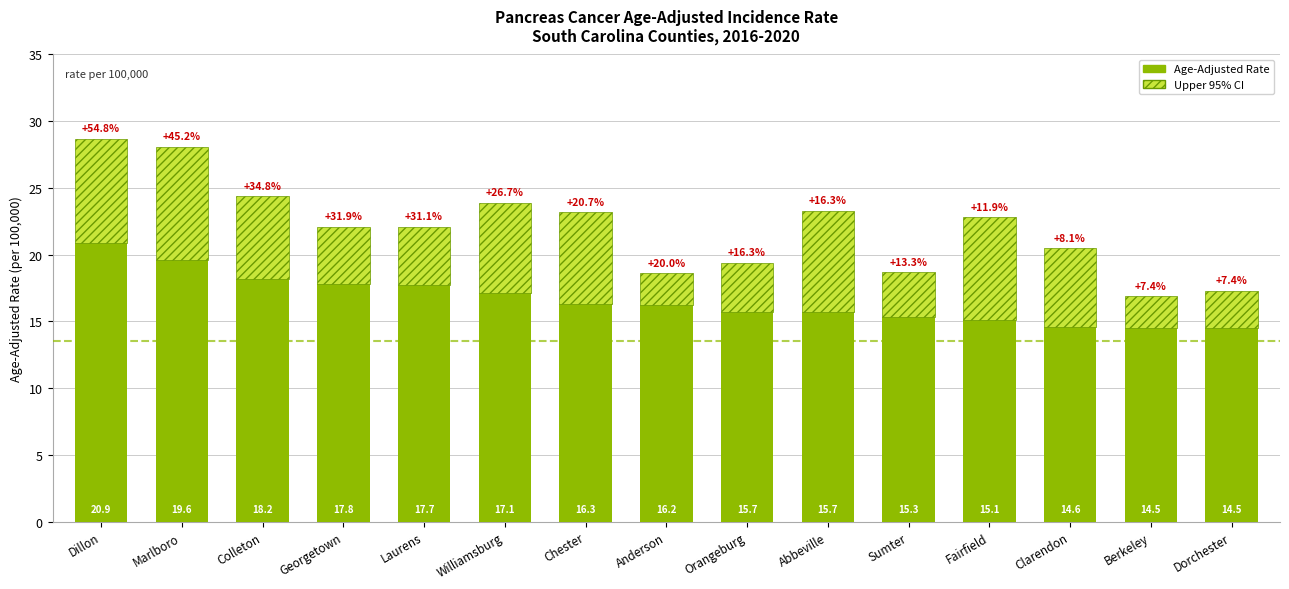

What is the total value across all series at Dorchester?

17.3